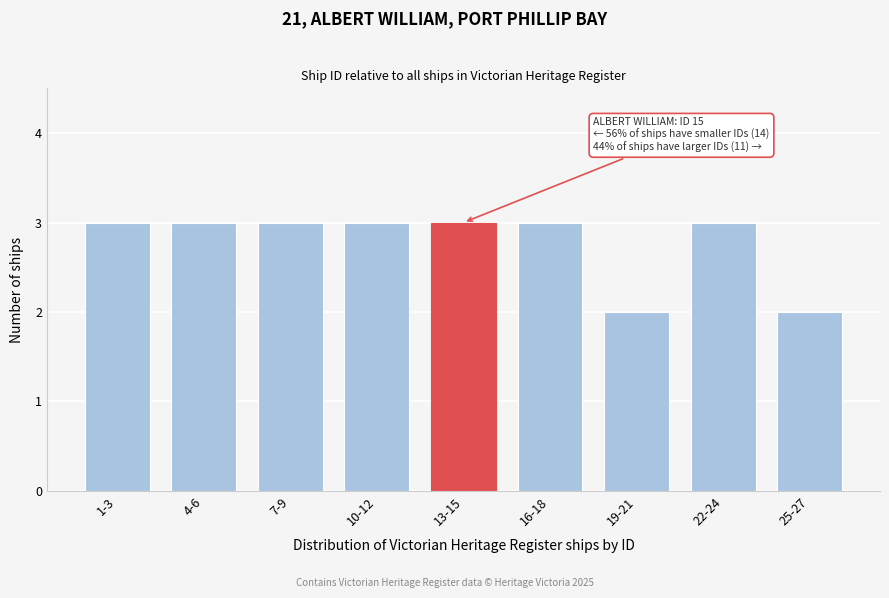

Reading left to right, list all the values displayed in this chart.

1-3=3	4-6=3	7-9=3	10-12=3	13-15=3	16-18=3	19-21=2	22-24=3	25-27=2